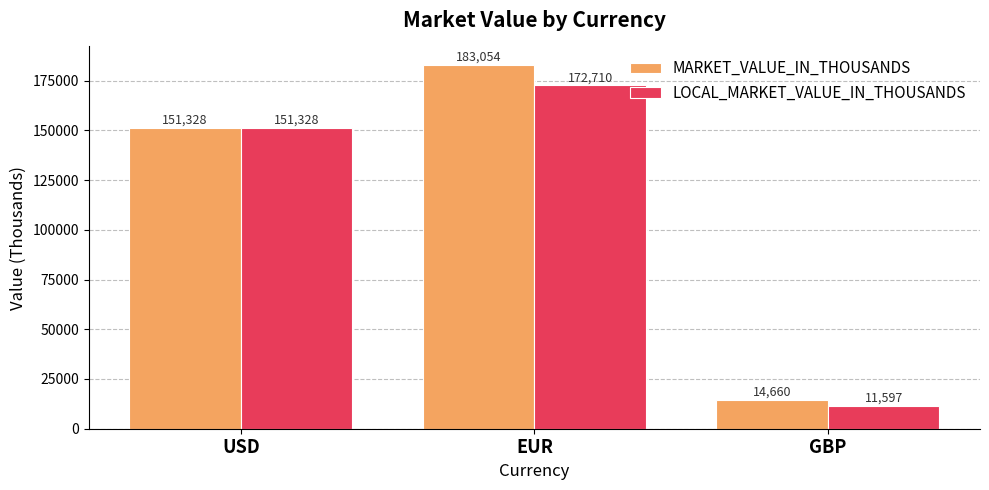

The LOCAL_MARKET_VALUE_IN_THOUSANDS series shows 11597 at GBP. True or false?

True